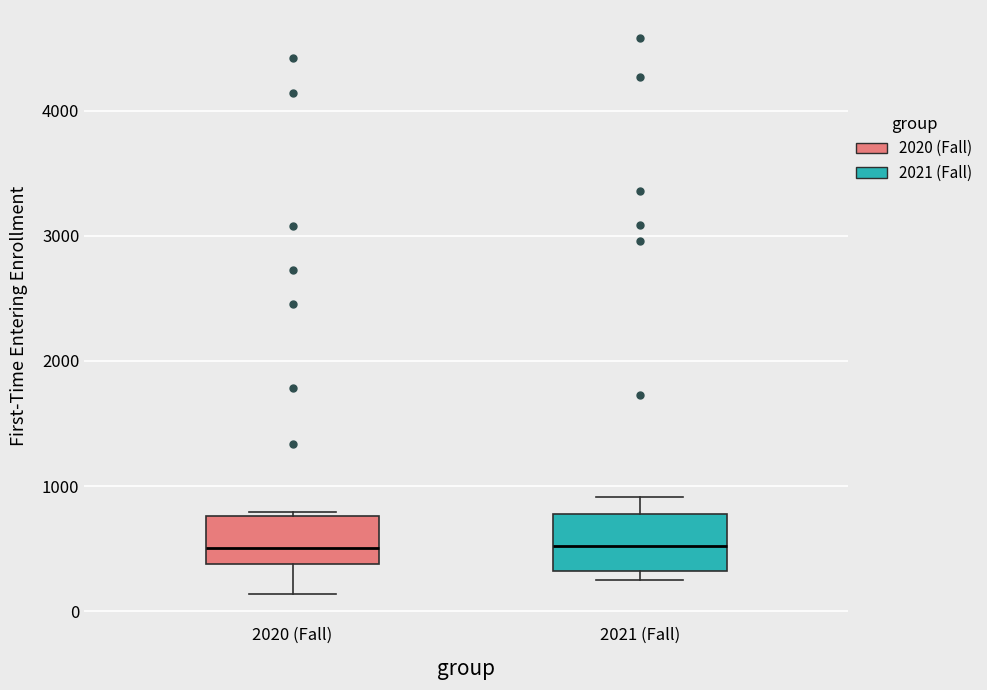

Reading left to right, transcribe this box plot: for each box, give where its median line is, the range the box spans, and where its two whiskers end, as read against the y-axis. The values are not printed on the chart, so give them approximately, as read against the axis.

2020 (Fall): median 500, box 400 to 800, whiskers 100 to 800
2021 (Fall): median 500, box 300 to 800, whiskers 200 to 900